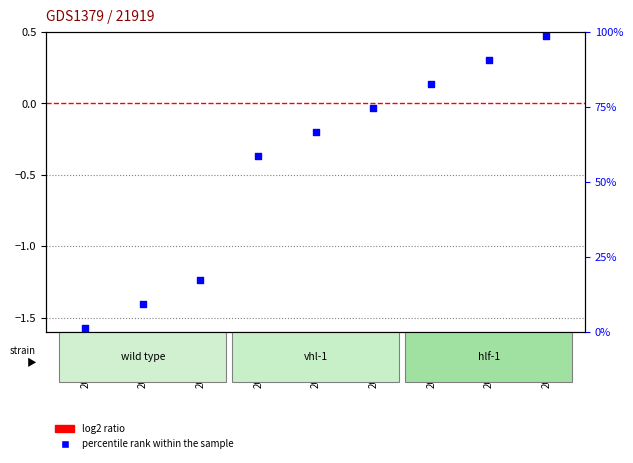

Which series has the widest spread of Y values?

percentile rank within the sample